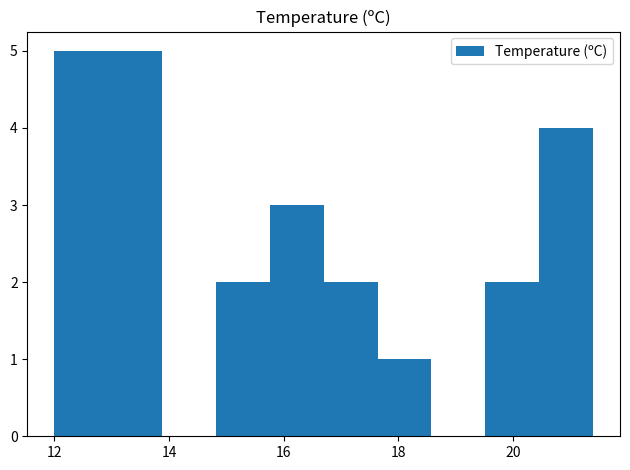

Reading left to right, list every bar in this chart as the range it spans on the x-axis followed by its height. Neither the bar edges nor the heights are printed on the chart, so give them approximately, as read against the axes.

12.00 to 12.94: 5
12.94 to 13.88: 5
13.88 to 14.82: 0
14.82 to 15.76: 2
15.76 to 16.70: 3
16.70 to 17.64: 2
17.64 to 18.58: 1
18.58 to 19.52: 0
19.52 to 20.46: 2
20.46 to 21.40: 4